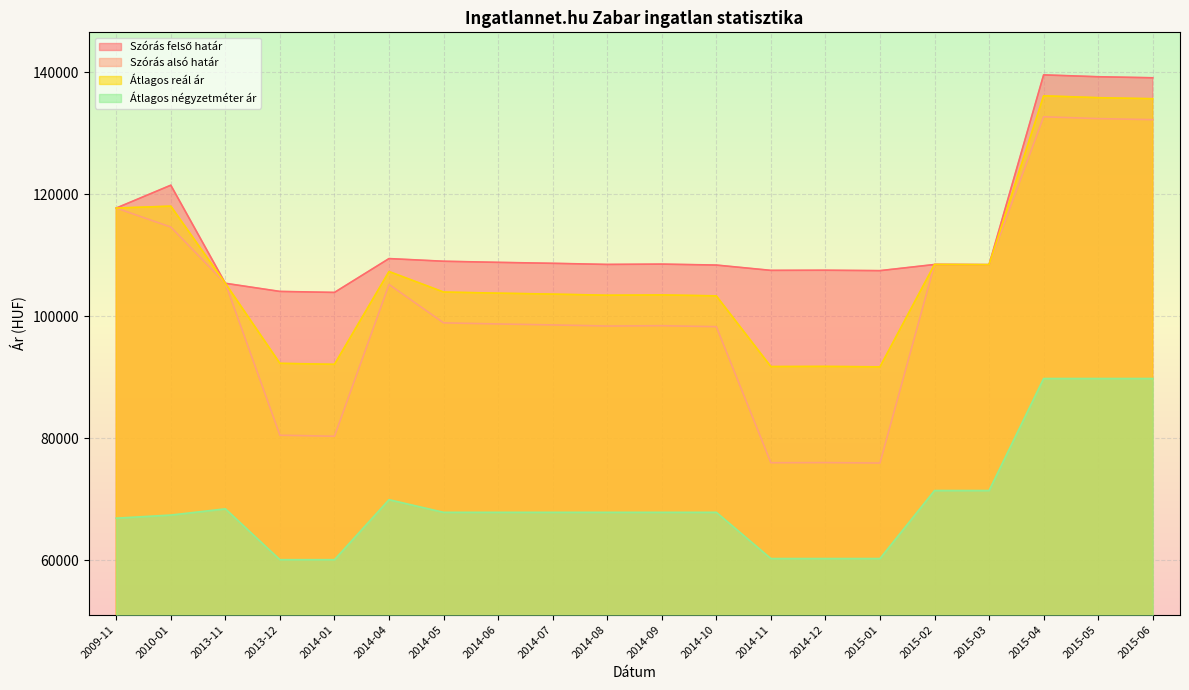

What is the difference between the Átlagos reál ár values at 2014-04 and 2009-11?

10405